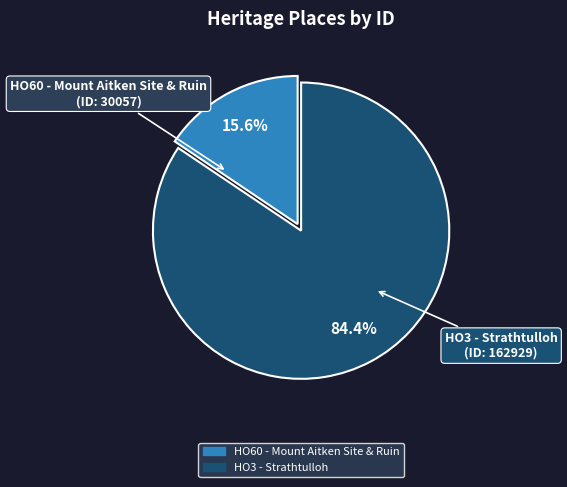

Which has a higher value, HO60 - Mount Aitken Site & Ruin or HO3 - Strathtulloh?

HO3 - Strathtulloh